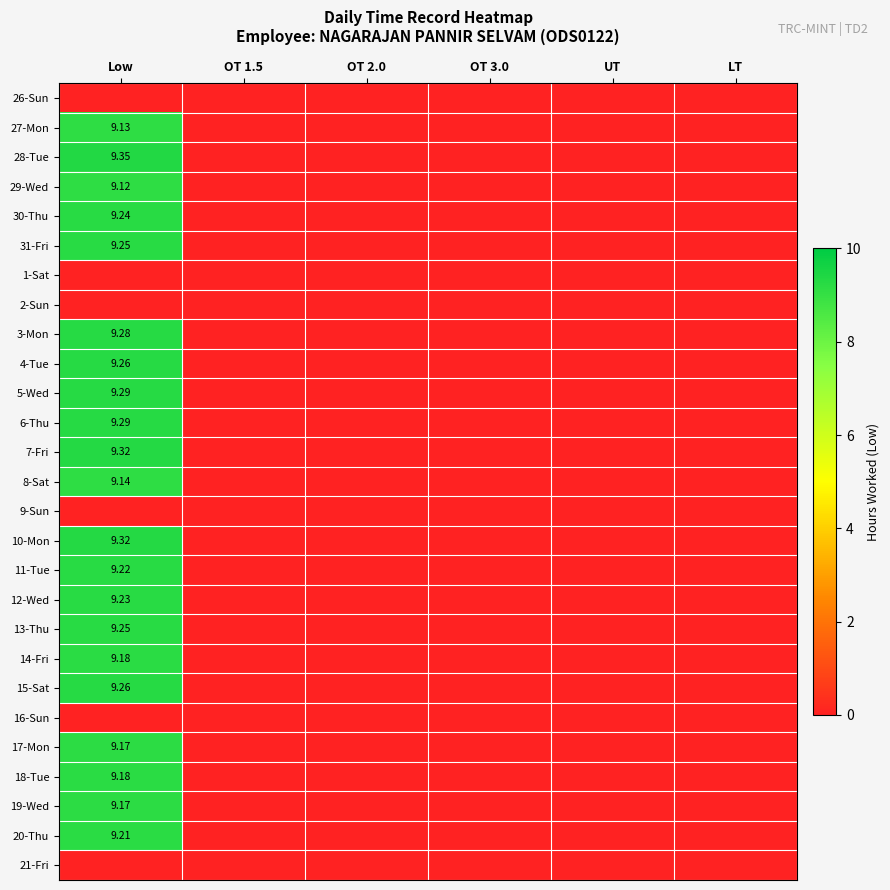

At which label is 29-Wed closest to 4?

OT 1.5